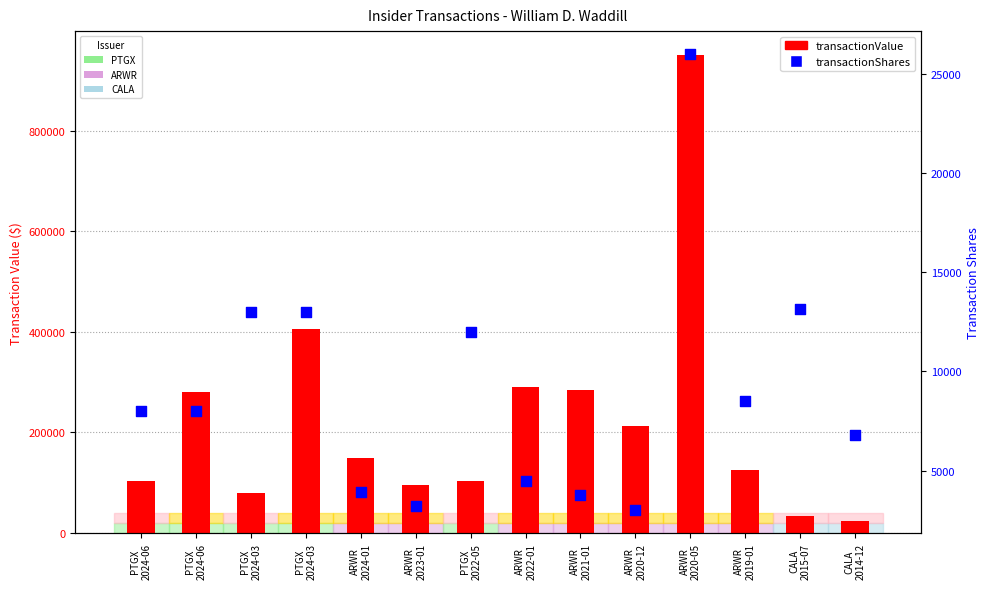

At which category is the sum across all series the highest?

ARWR
2020-05